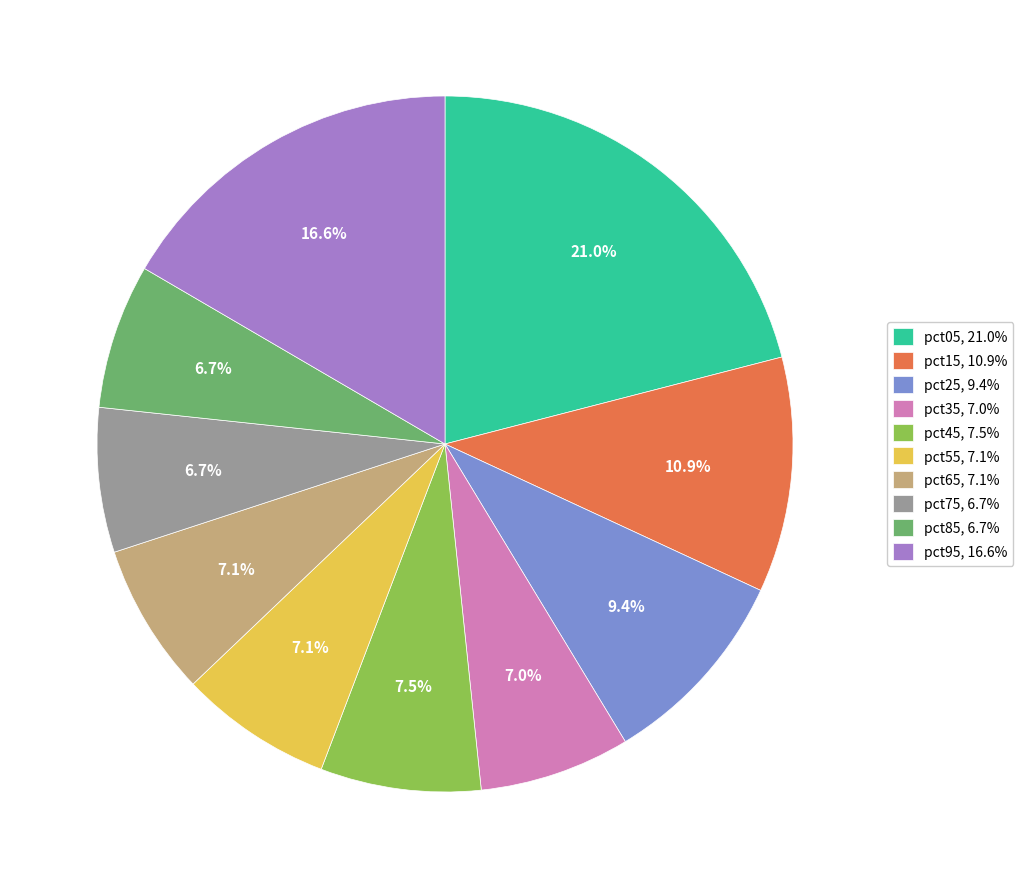

Combined, what portion of the pie is pct45 and pct75?

14.2%